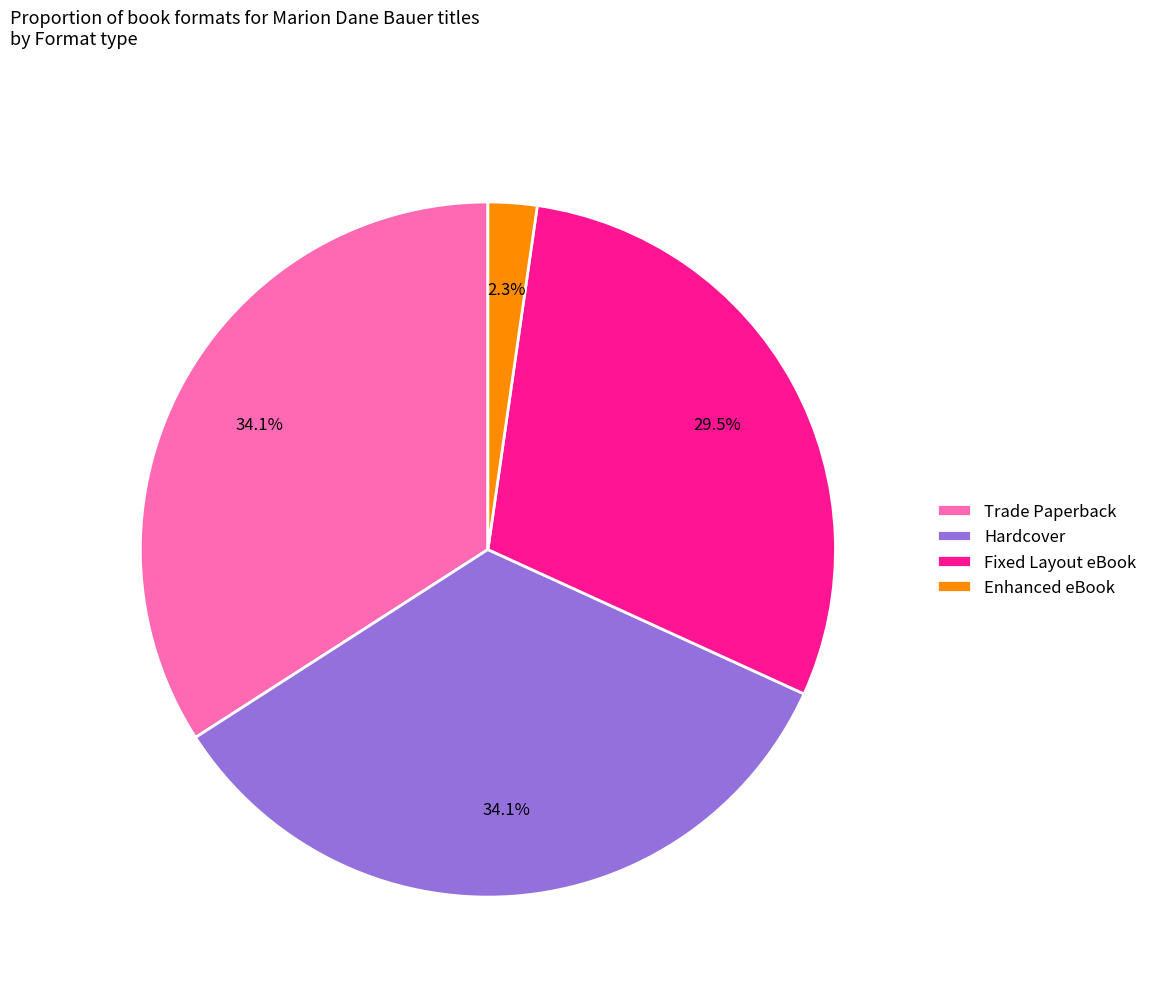

Which has a higher value, Enhanced eBook or Trade Paperback?

Trade Paperback